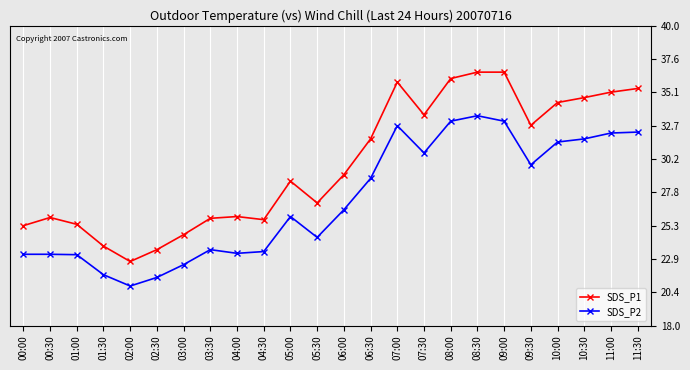

Reading left to right, list all the values displayed in this chart.

SDS_P1: 25.3	25.9	25.4	23.8	22.7	23.6	24.7	25.9	26.0	25.8	28.6	27.0	29.1	31.7	35.9	33.5	36.1	36.6	36.6	32.7	34.4	34.7	35.1	35.4
SDS_P2: 23.2	23.2	23.2	21.7	20.9	21.5	22.5	23.6	23.3	23.4	26.0	24.5	26.5	28.8	32.7	30.7	33.0	33.4	33.0	29.8	31.5	31.7	32.1	32.2